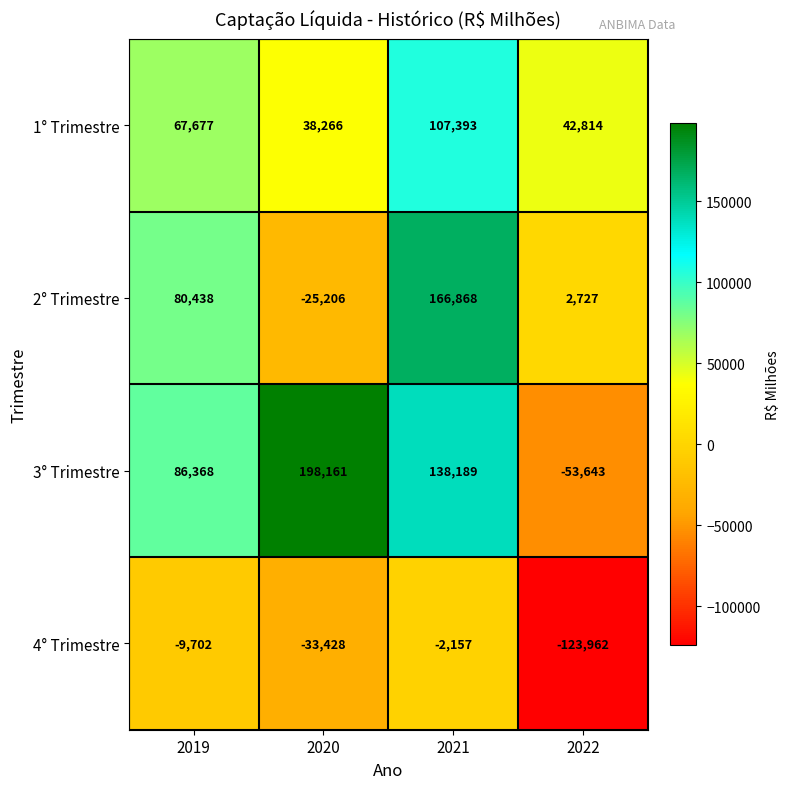

Which series has the largest total across all categories?

3° Trimestre